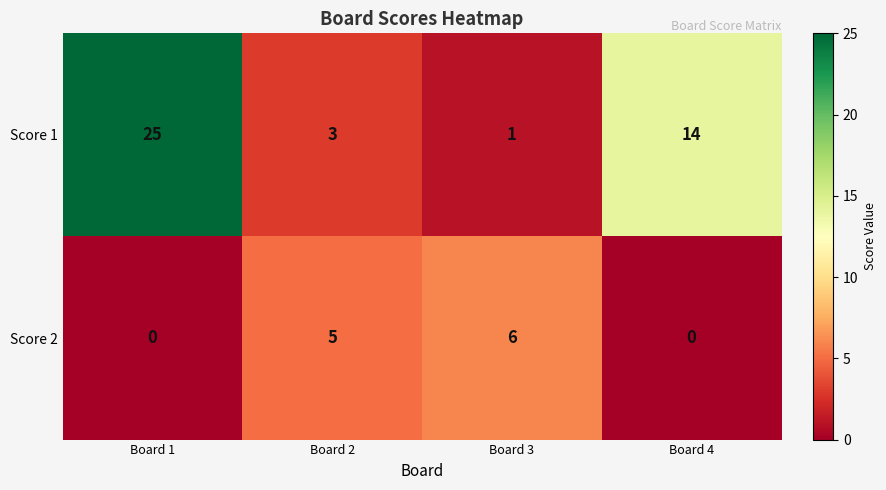

Which series has the largest range (max minus min)?

Score 1